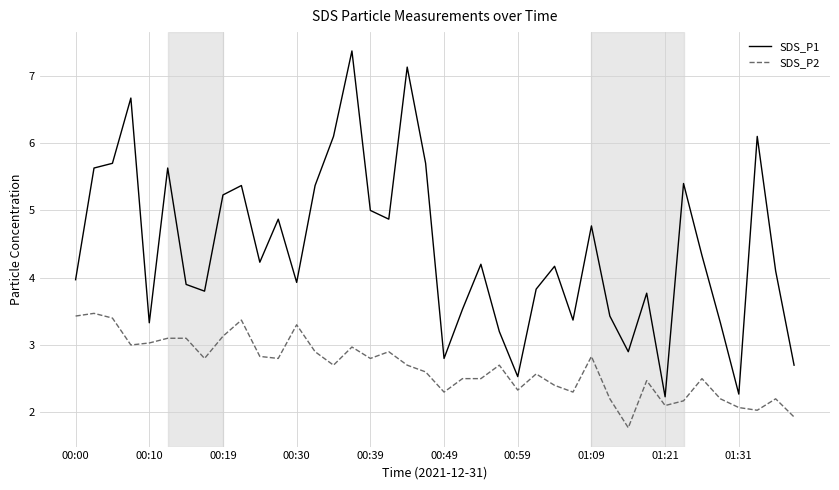

True or false: SDS_P2 and SDS_P1 cross at least once.

False